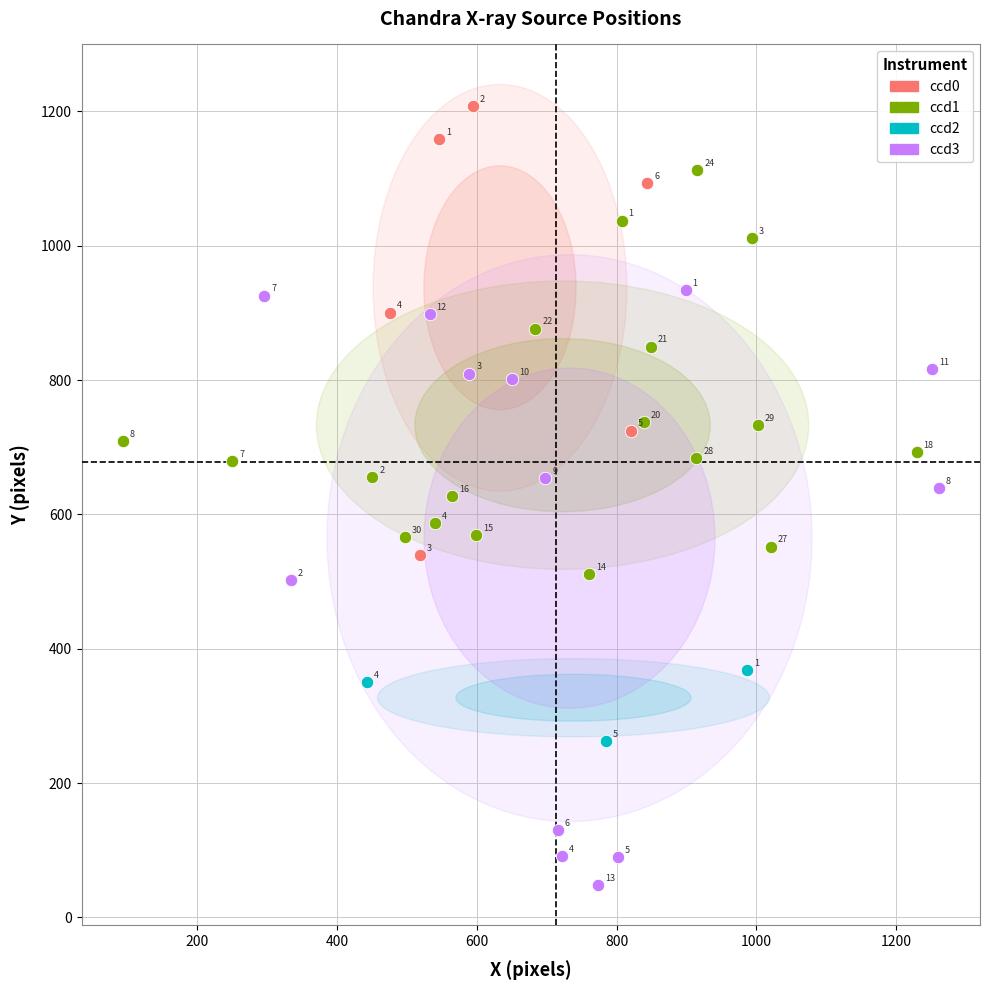

Which series reaches the maximum Y coordinate?

ccd0